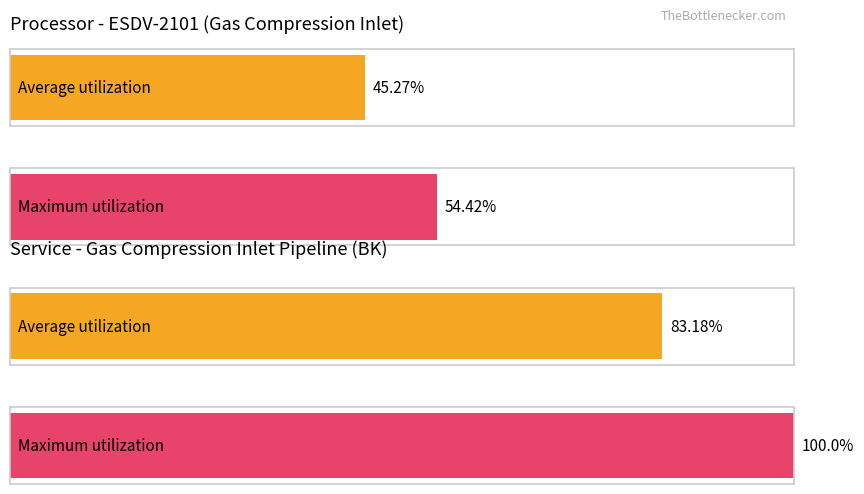

Which series has the largest total across all categories?

Maximum utilization